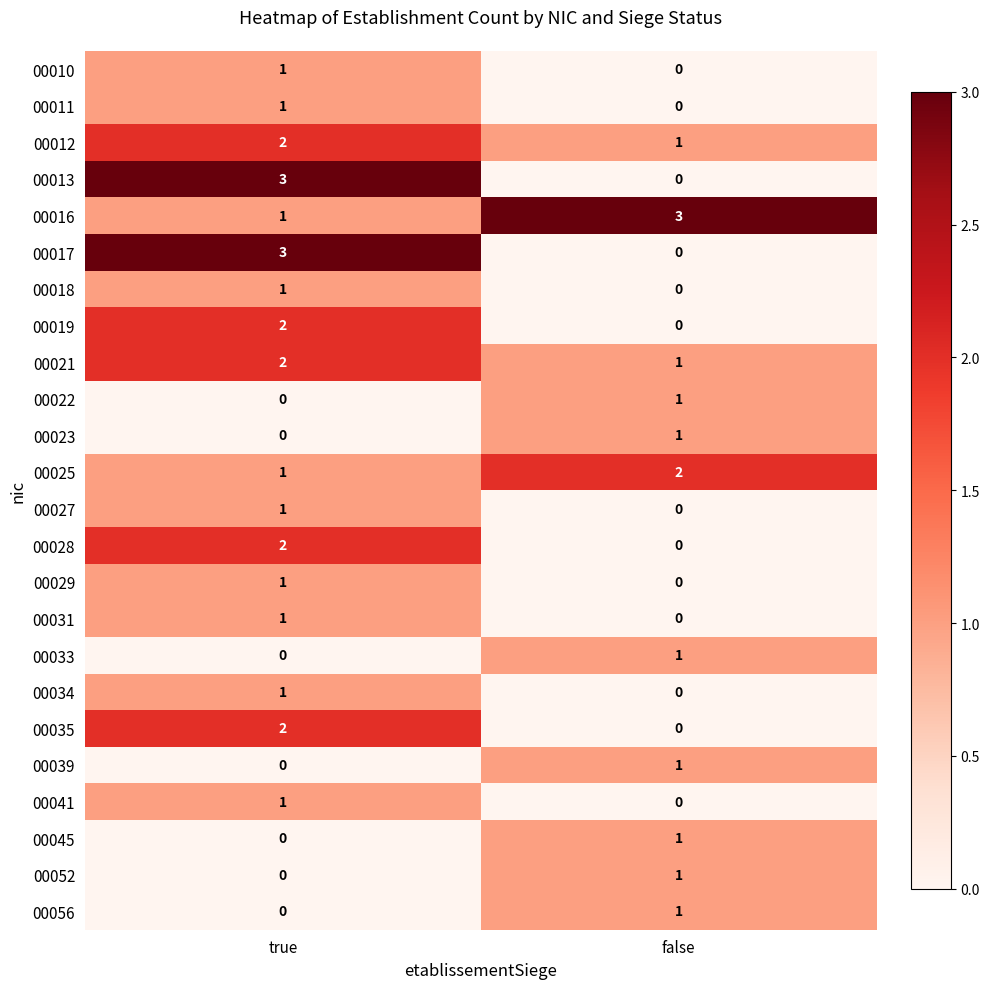

At which label is 00029 closest to 0?

false